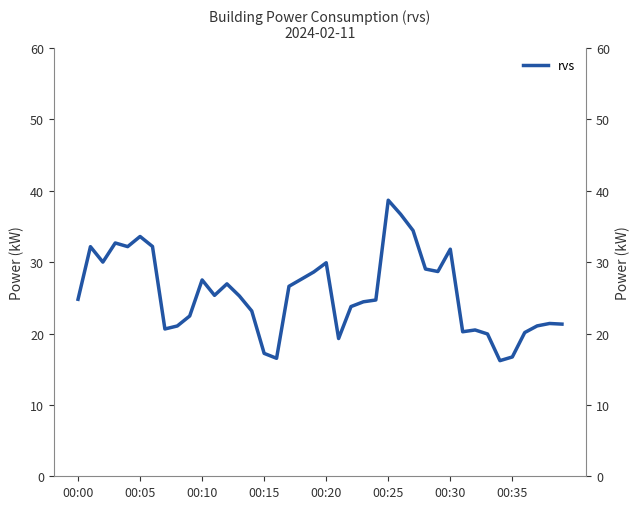

Is this an area chart (filled region under the line)?

No